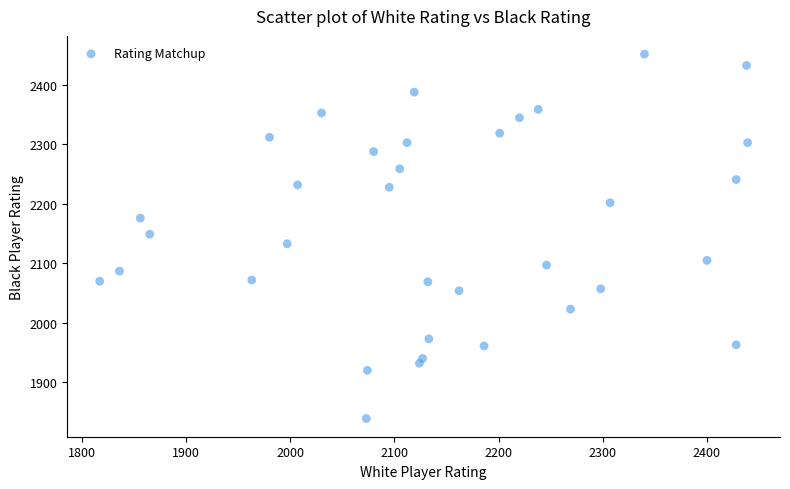

What is the range of X values (max minus min)?

622